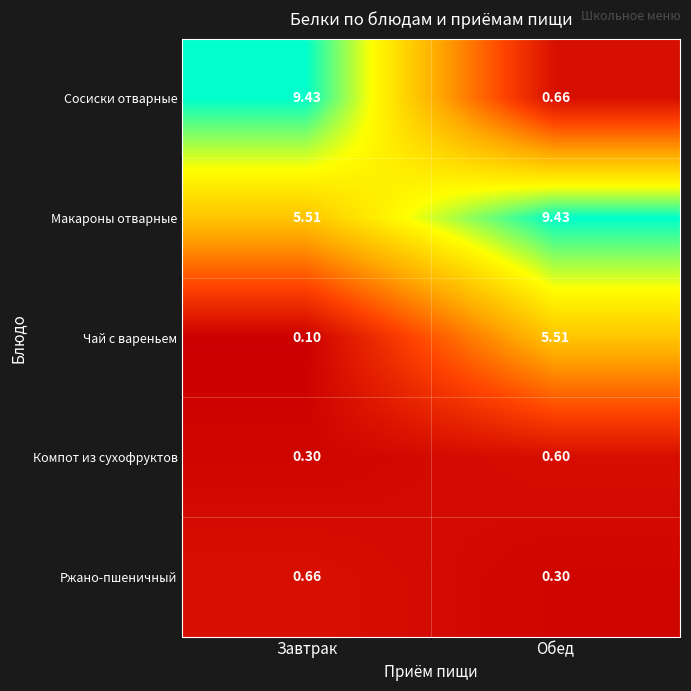

At which category is the sum across all series the highest?

Обед